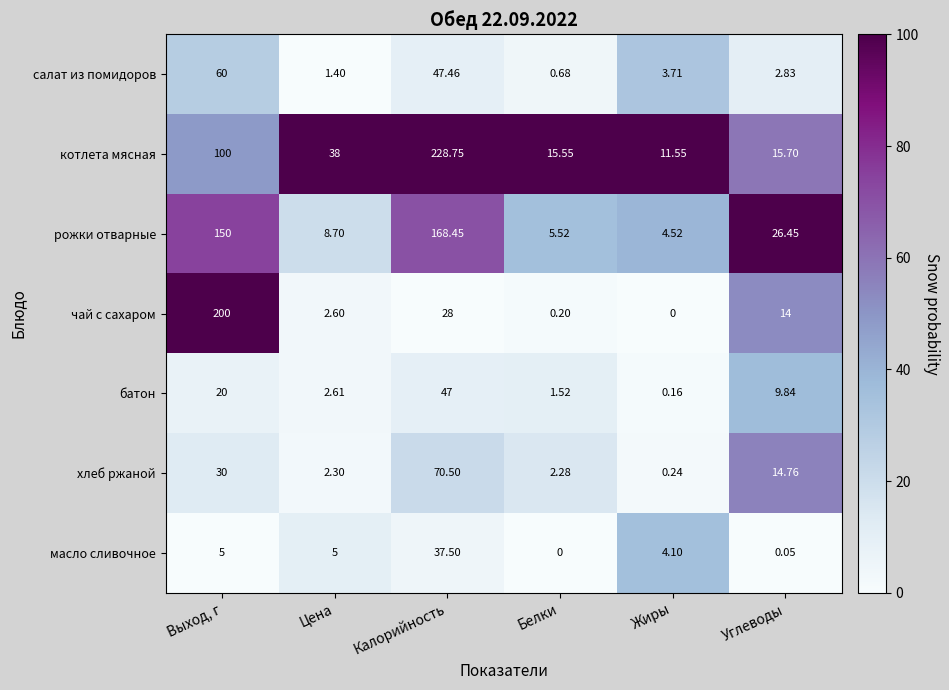

Rank the series at Цена from highest to lowest value.

котлета мясная, рожки отварные, масло сливочное, батон, чай с сахаром, хлеб ржаной, салат из помидоров